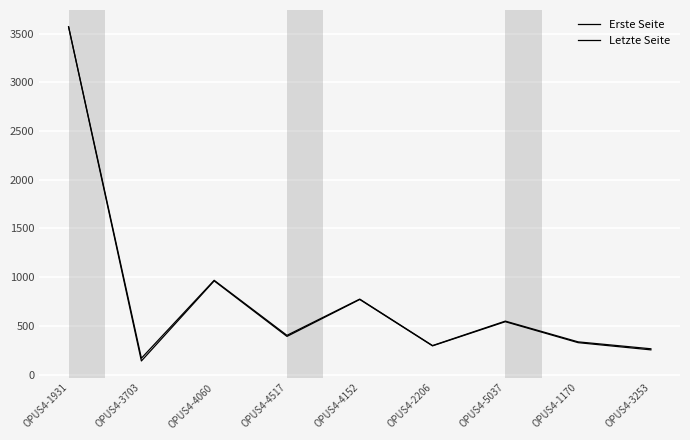

Read the Letzte Seite value at OPUS4-1170, to the nearest 100.

300